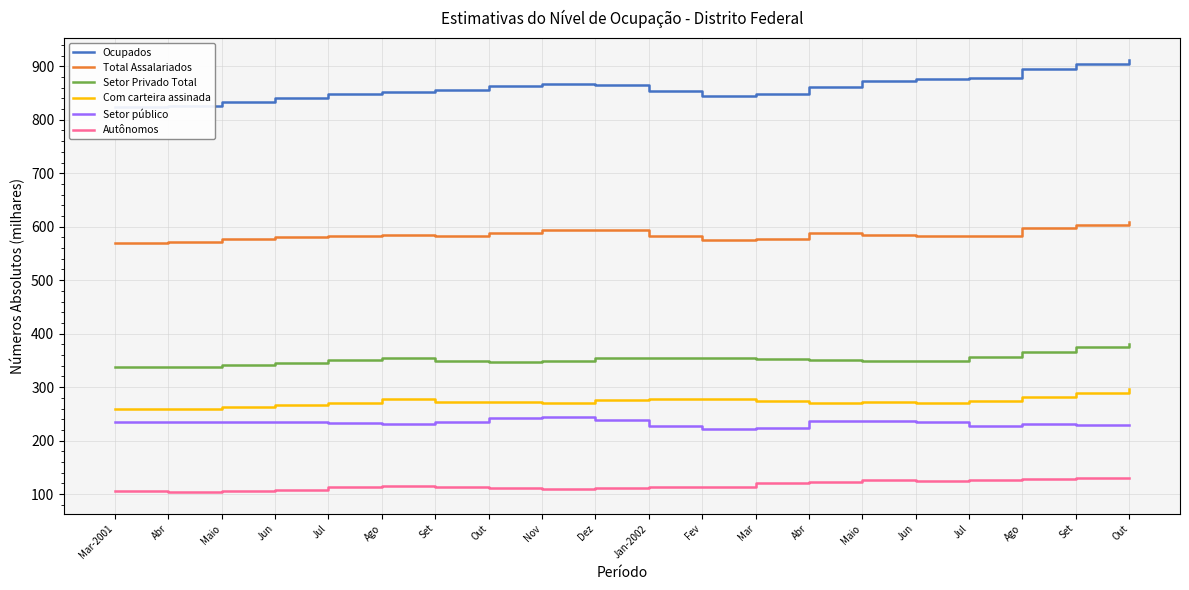

Does the chart display data point markers on the line(s)?

No